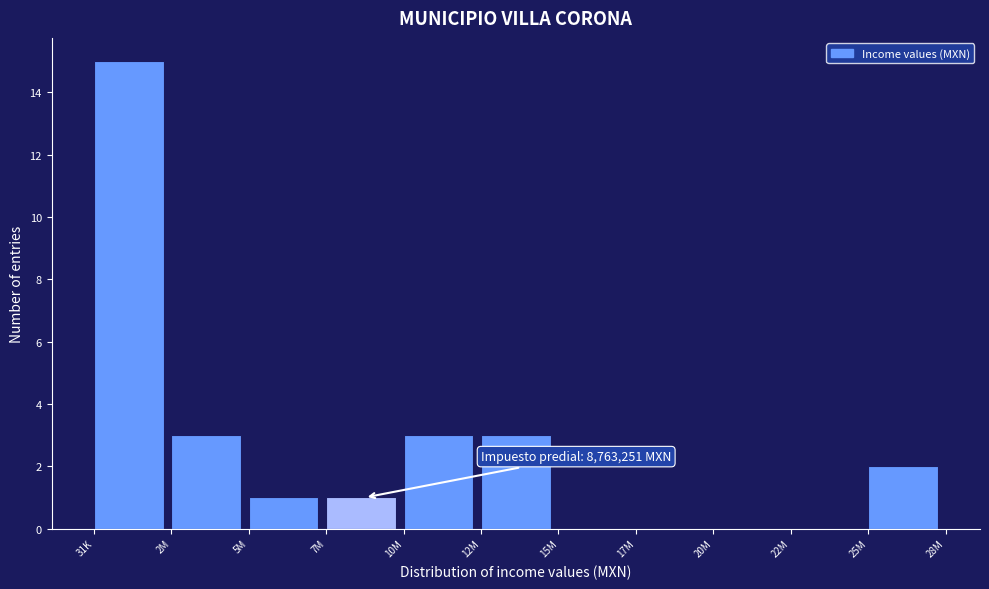

Reading left to right, what are all the values shown in this chart?

31K=15	2M=3	5M=1	7M=1	10M=3	12M=3	15M=0	17M=0	20M=0	22M=0	25M=2